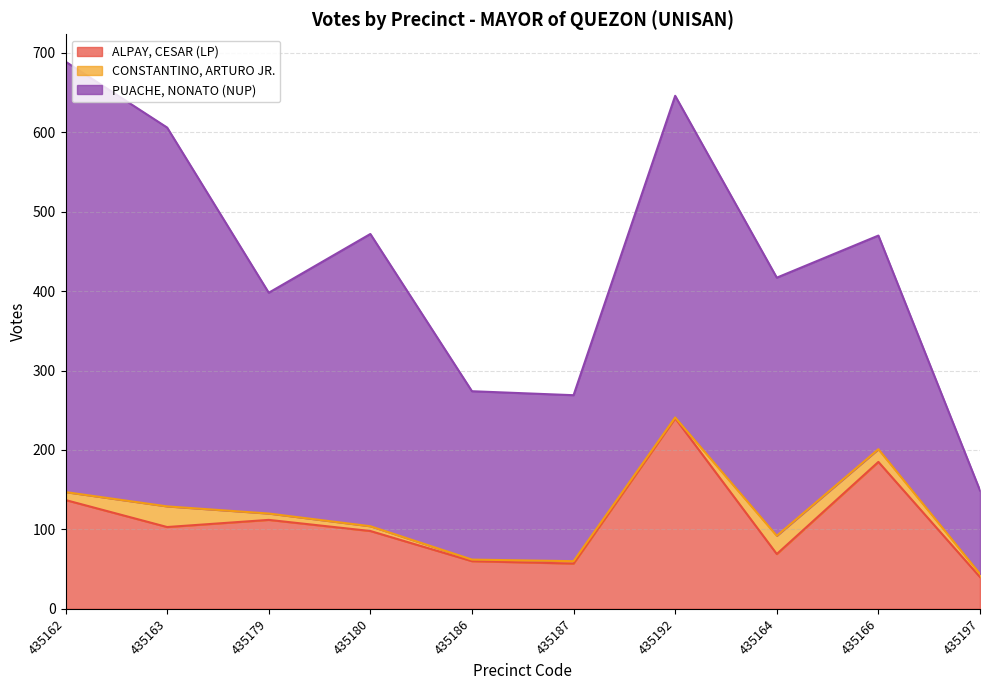

What is the sum of the PUACHE, NONATO (NUP) values at 435166 and 435162?

811